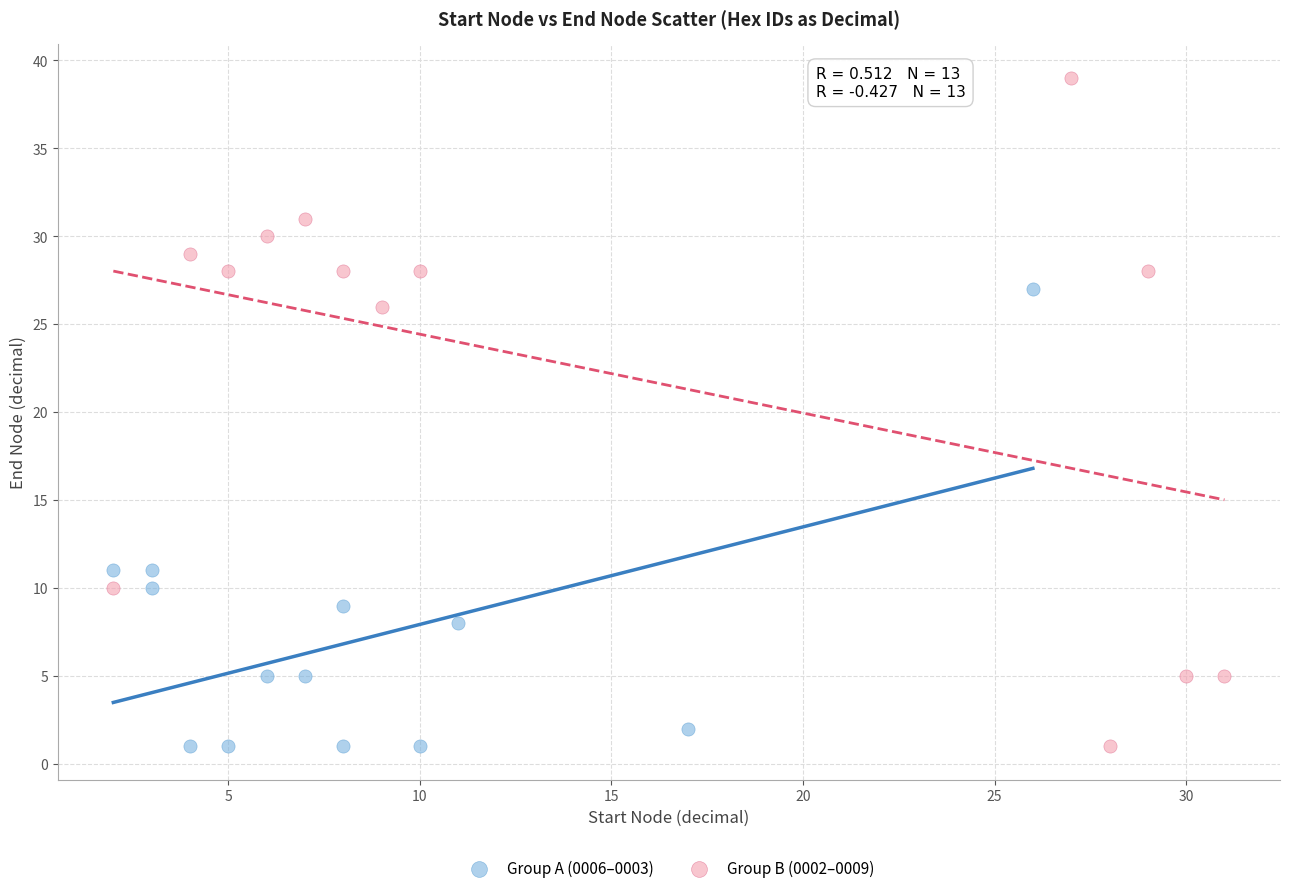

Which series contains the highest Y value?

Group B (0002–0009)